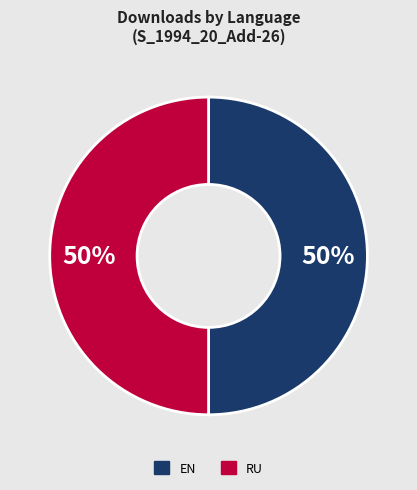

To the nearest percent, what is the average slice percentage?

50%